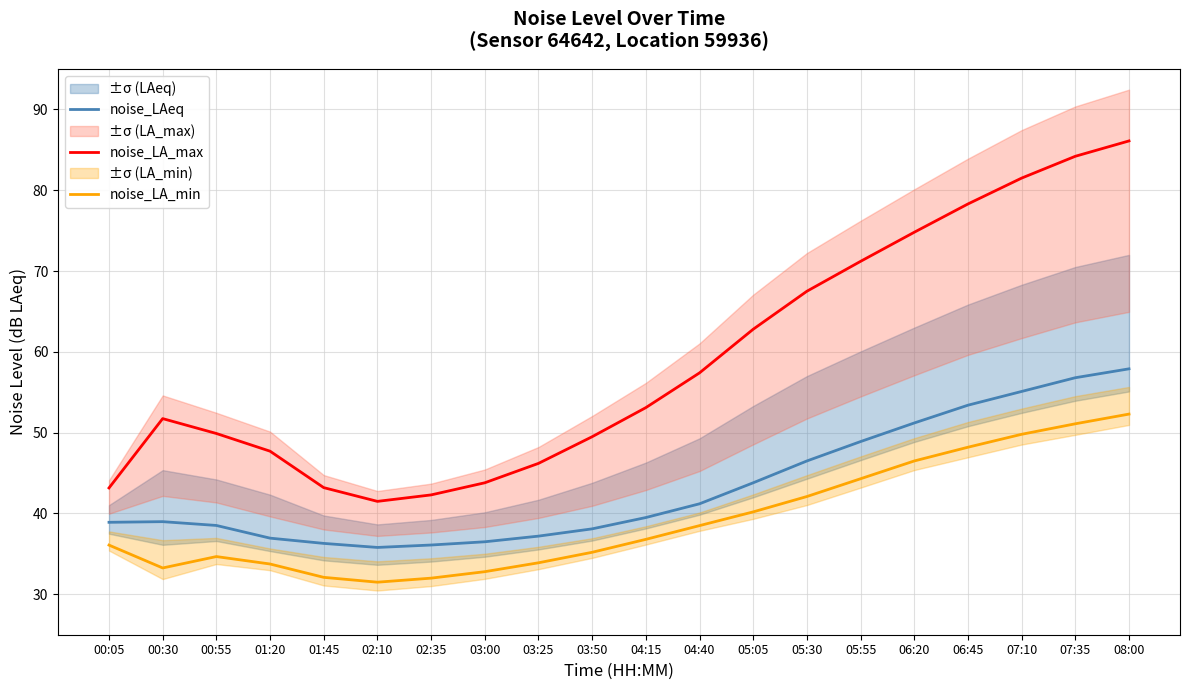

What are all the series names shown in the legend?

noise_LAeq, noise_LA_max, noise_LA_min